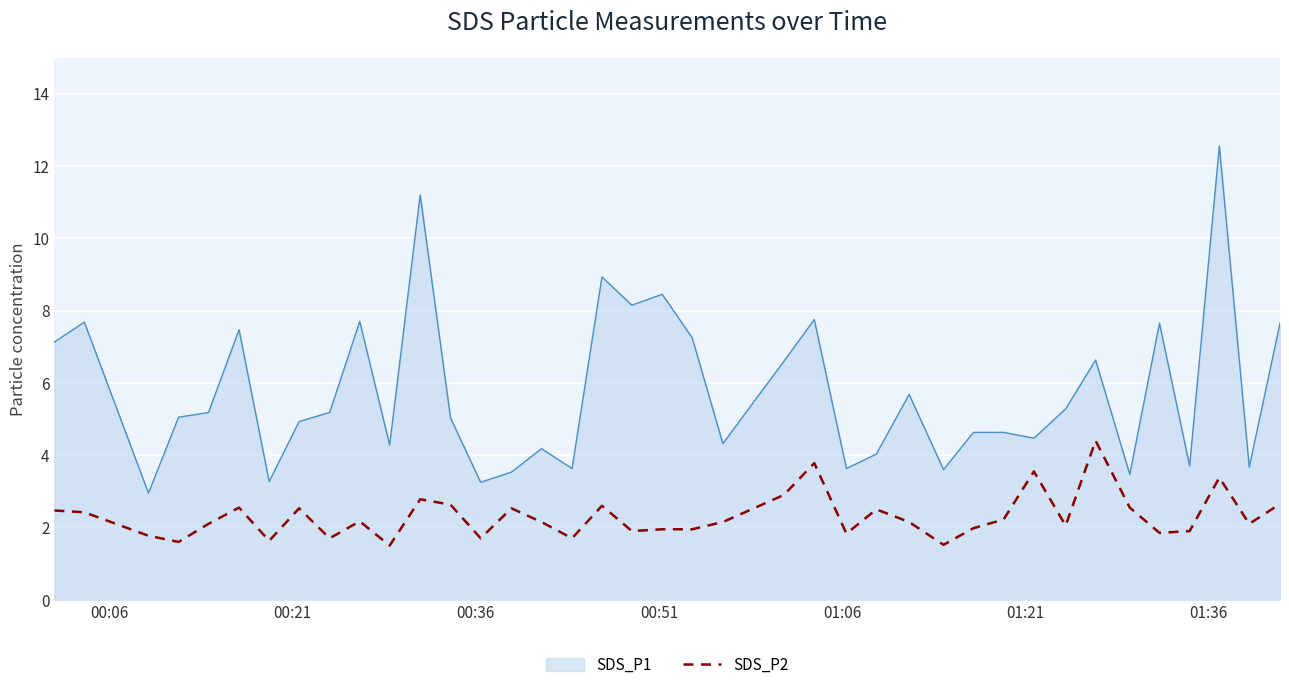

Does the chart display data point markers on the line(s)?

No